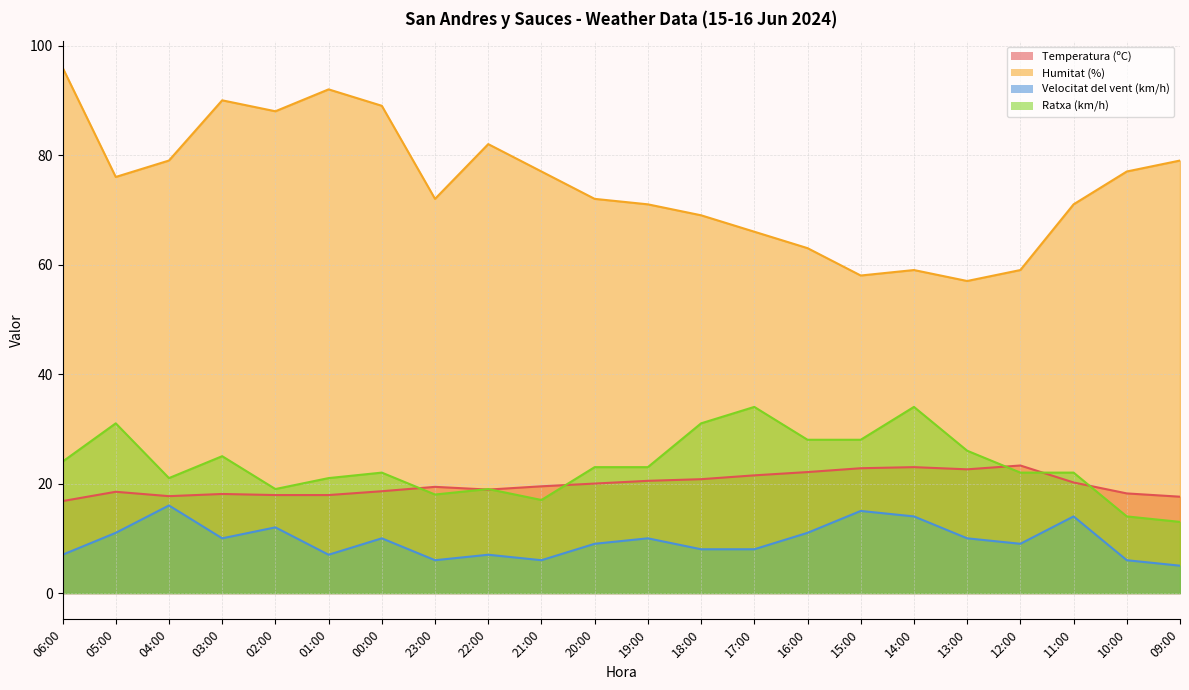

At which label does Temperatura (ºC) first exceed 19?

23:00